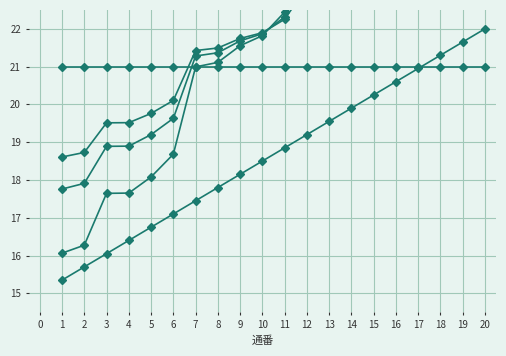

How many intersections are there between 法人ID (offset) and 法人ID?

1